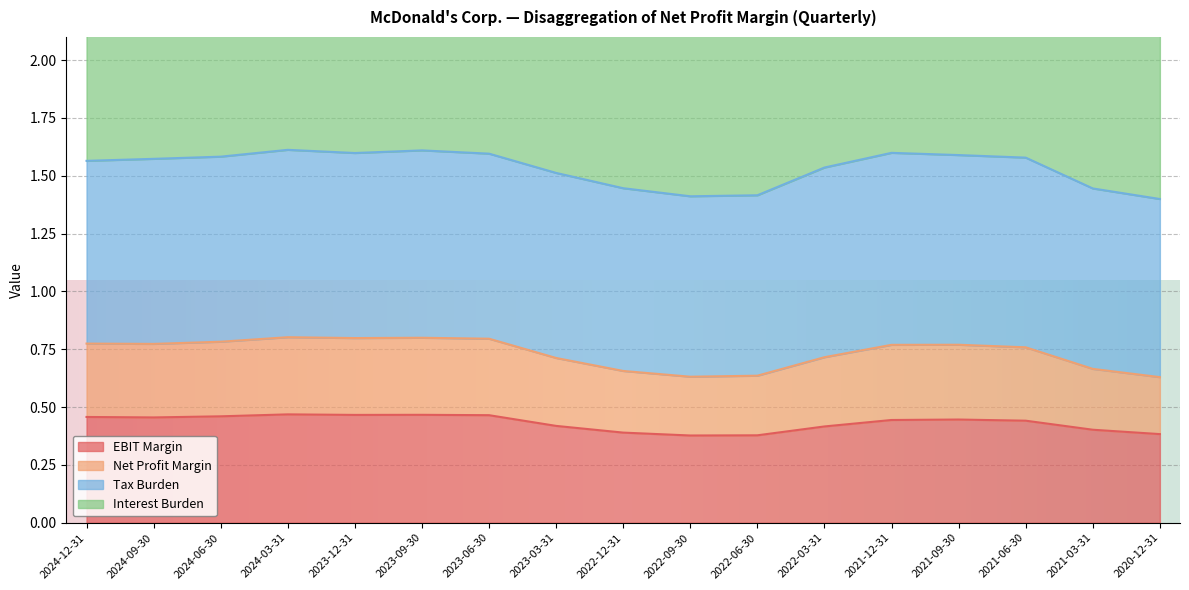

Which category has the lowest value in the EBIT Margin series?

2022-09-30